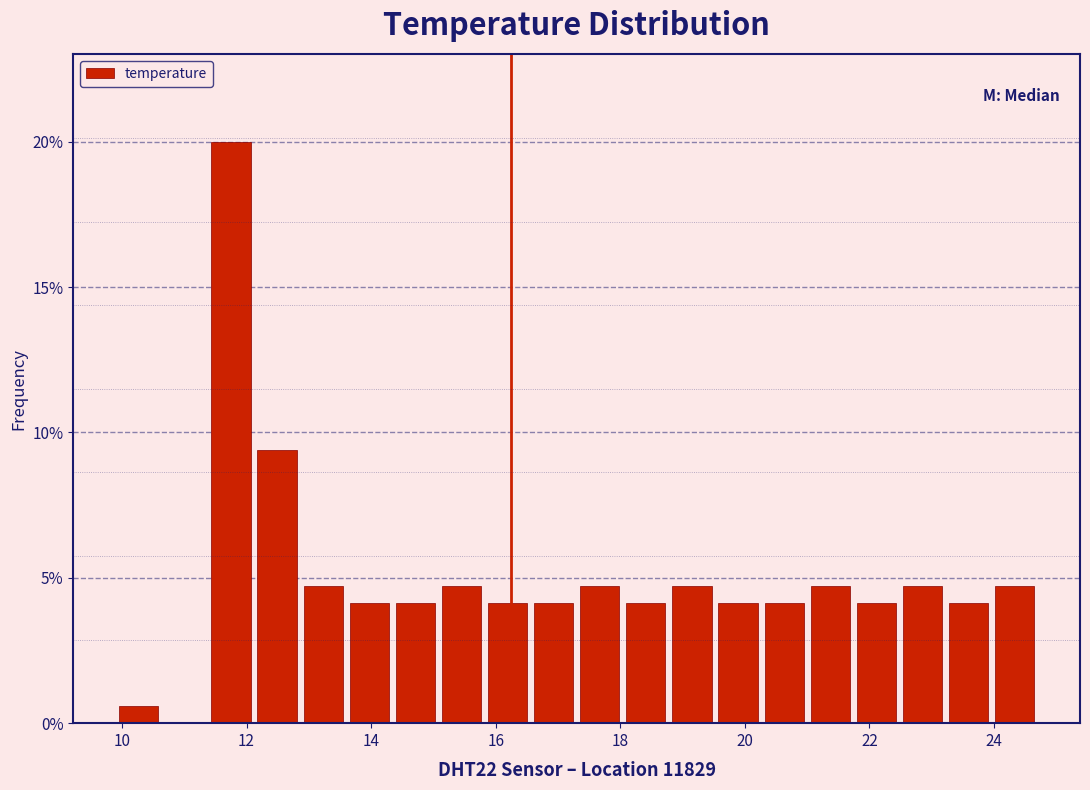

Read against the x-axis, roughly where is the centre of the tallest bar?

11.8